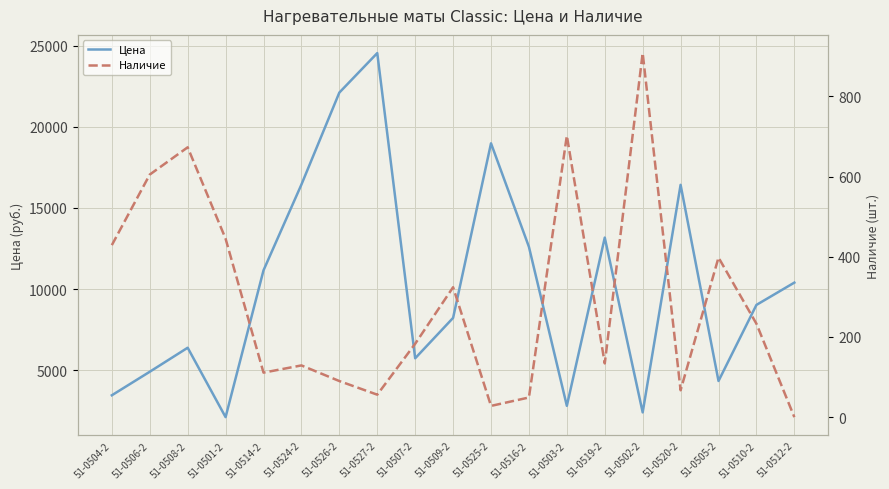

At which category is the sum across all series the highest?

51-0527-2